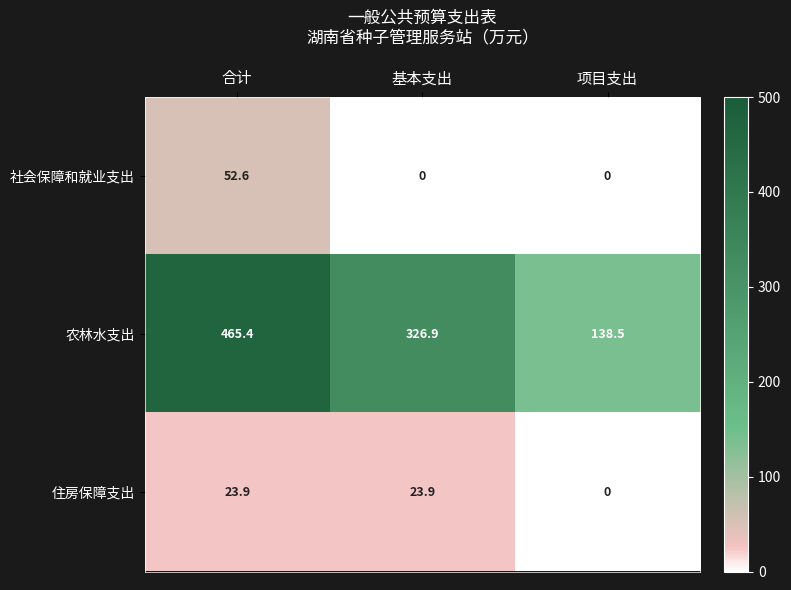

What is the greatest value displayed?

465.4